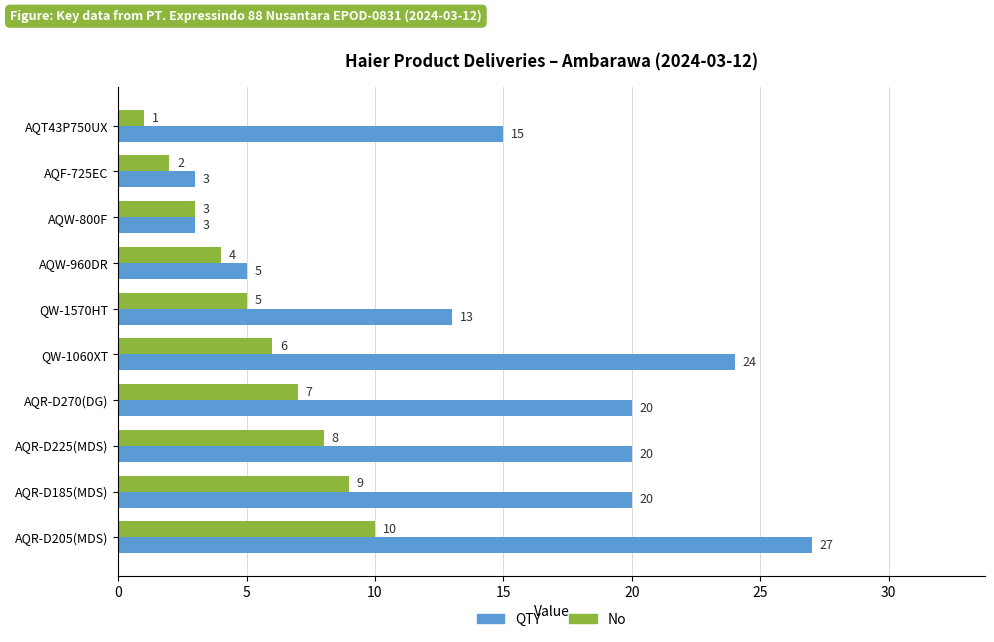

How many values in the No series are below 6?

5